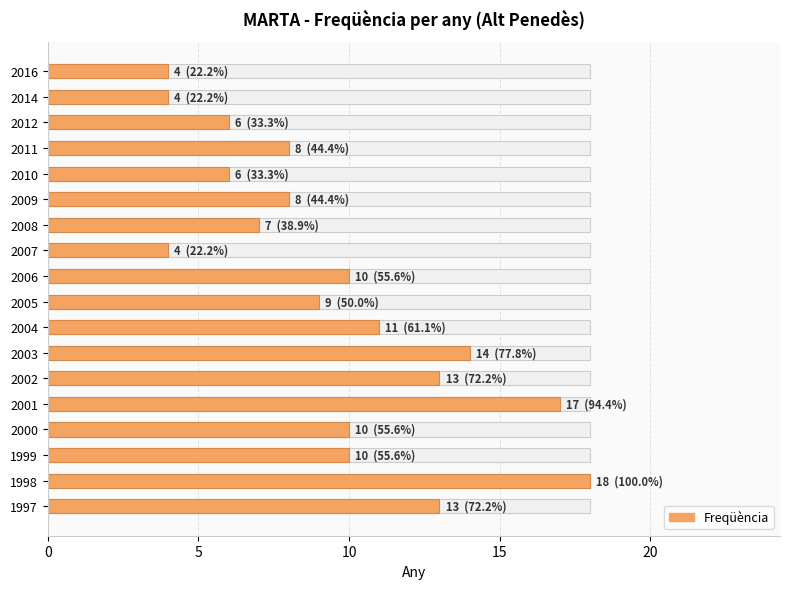

Is it true that the value at 2004 is 19?

False